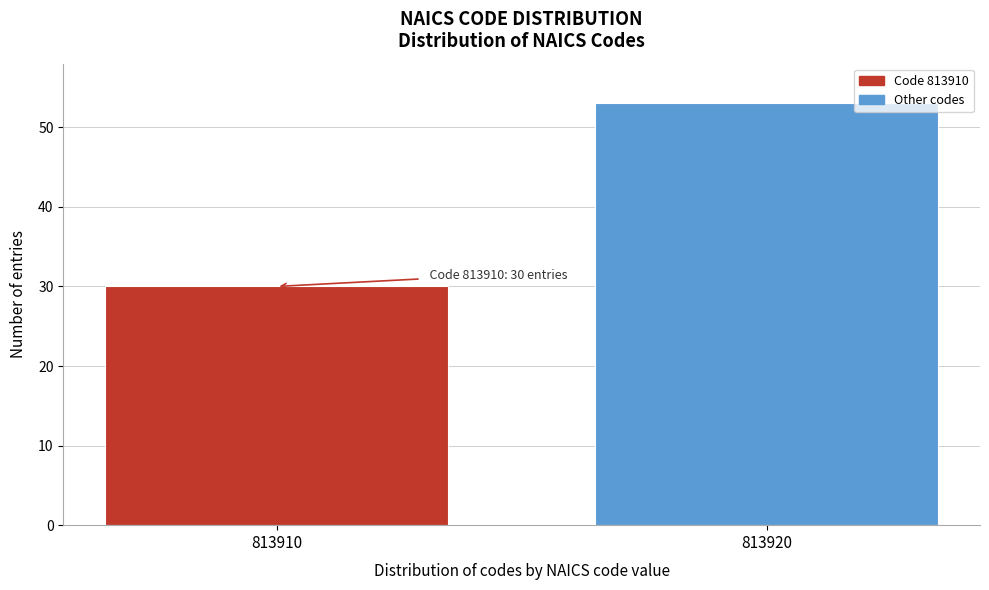

Reading left to right, extract all data points from this chart.

813910=30	813920=53